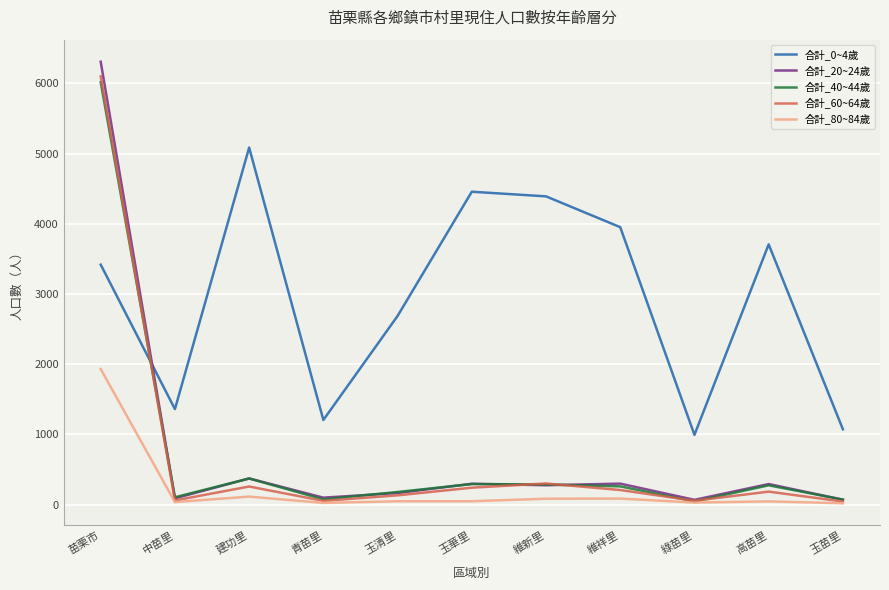

At which category is the sum across all series the highest?

苗栗市